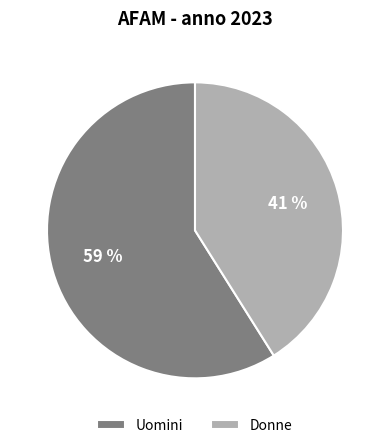

To the nearest percent, what portion does Uomini represent?

59%